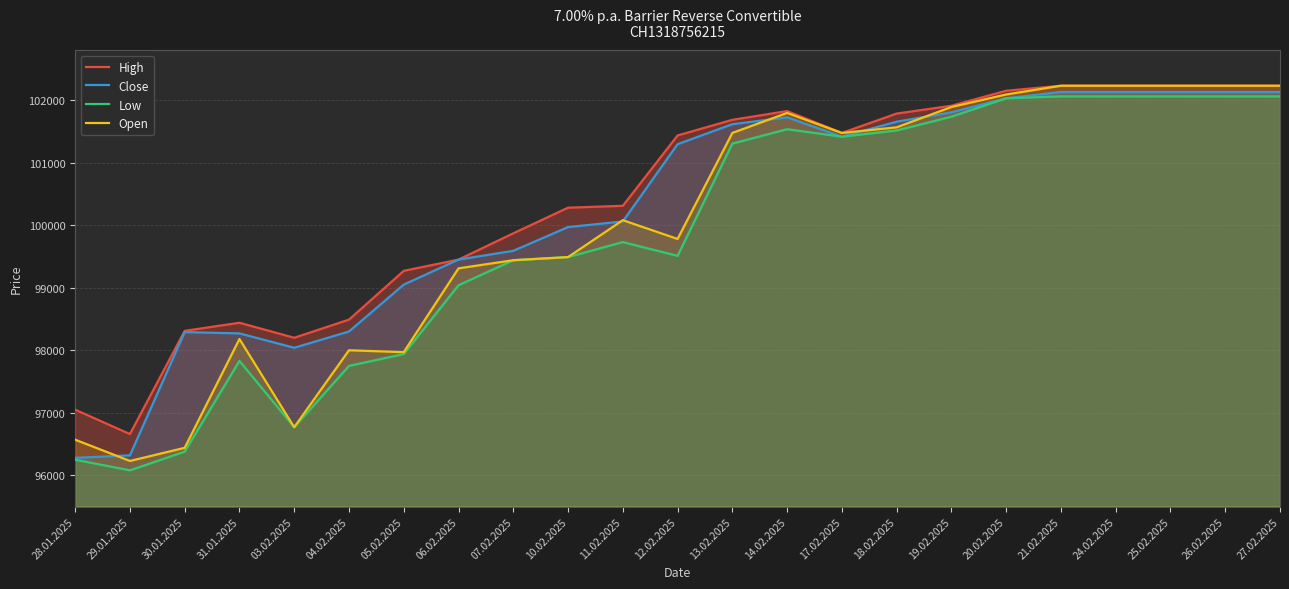

Where is Close nearest to the value 99205?

05.02.2025